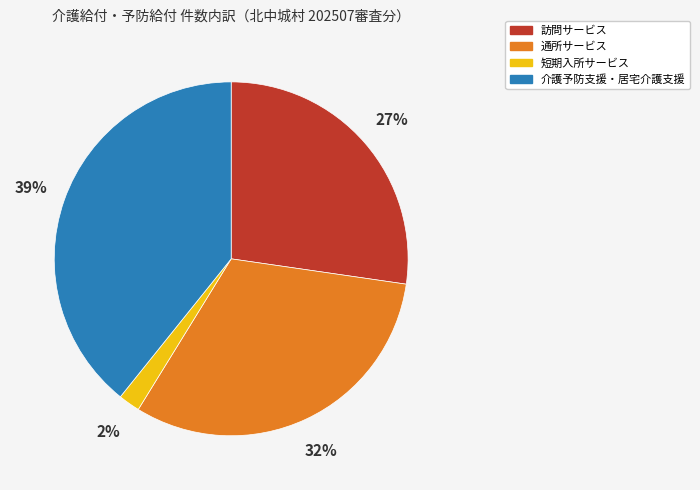

Which category has the biggest portion of the pie?

介護予防支援・居宅介護支援